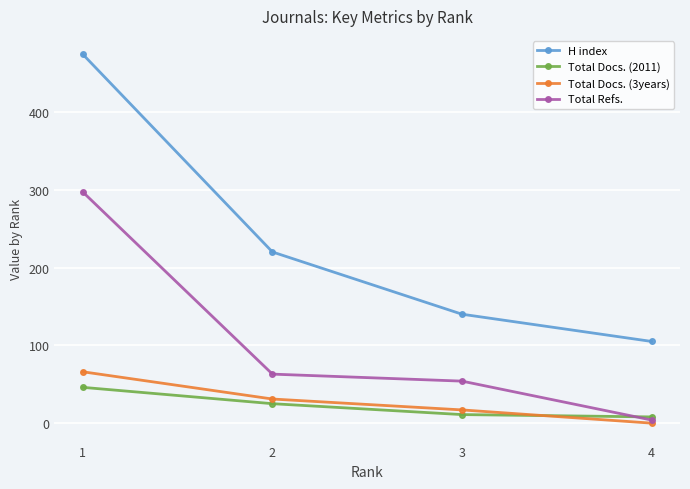

What is the value of the H index point at the 4th from the left?

105